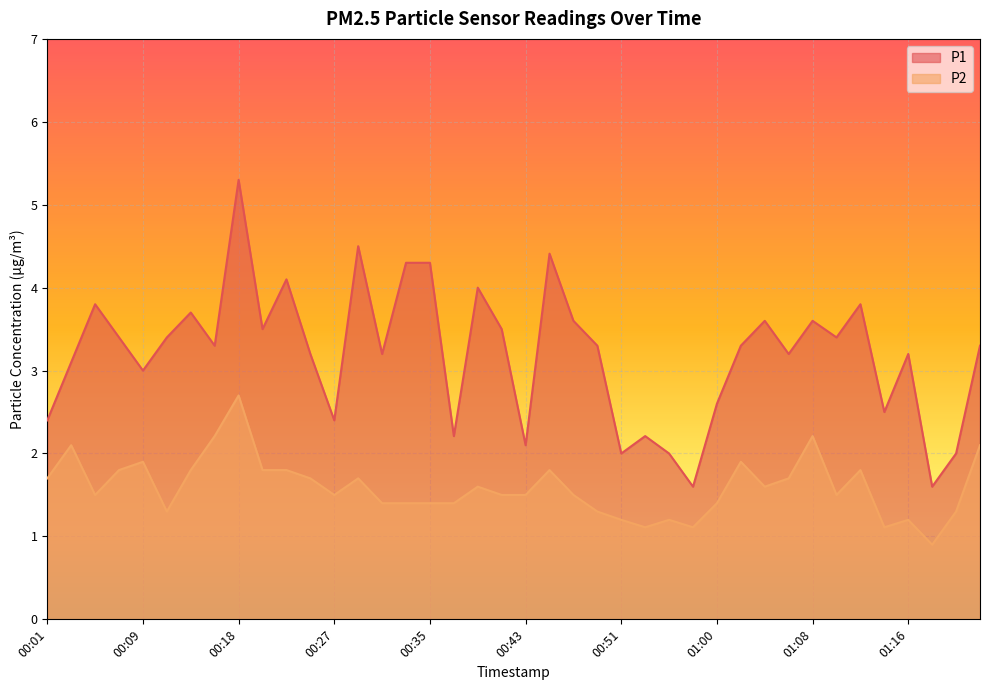

What is the sum of the P1 values at 00:57 and 00:14?

5.3